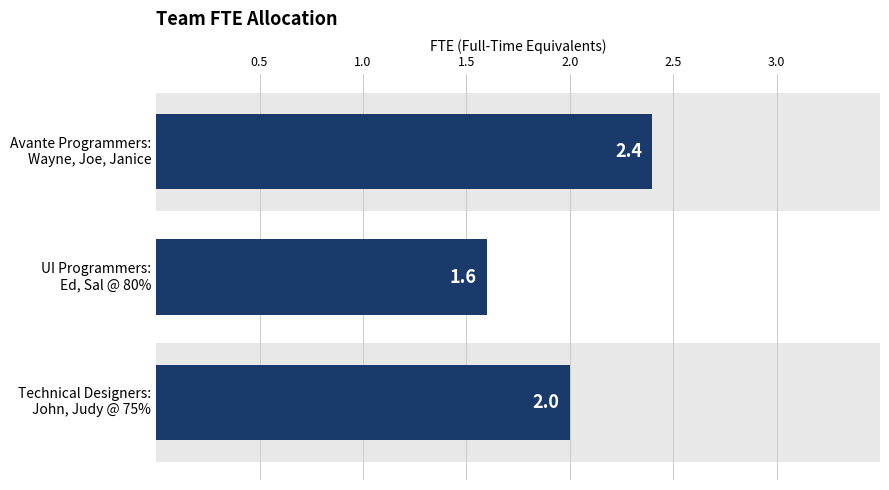

What is the sum of the values at UI Programmers: Ed, Sal @ 80% and Technical Designers: John, Judy @ 75%?

3.6